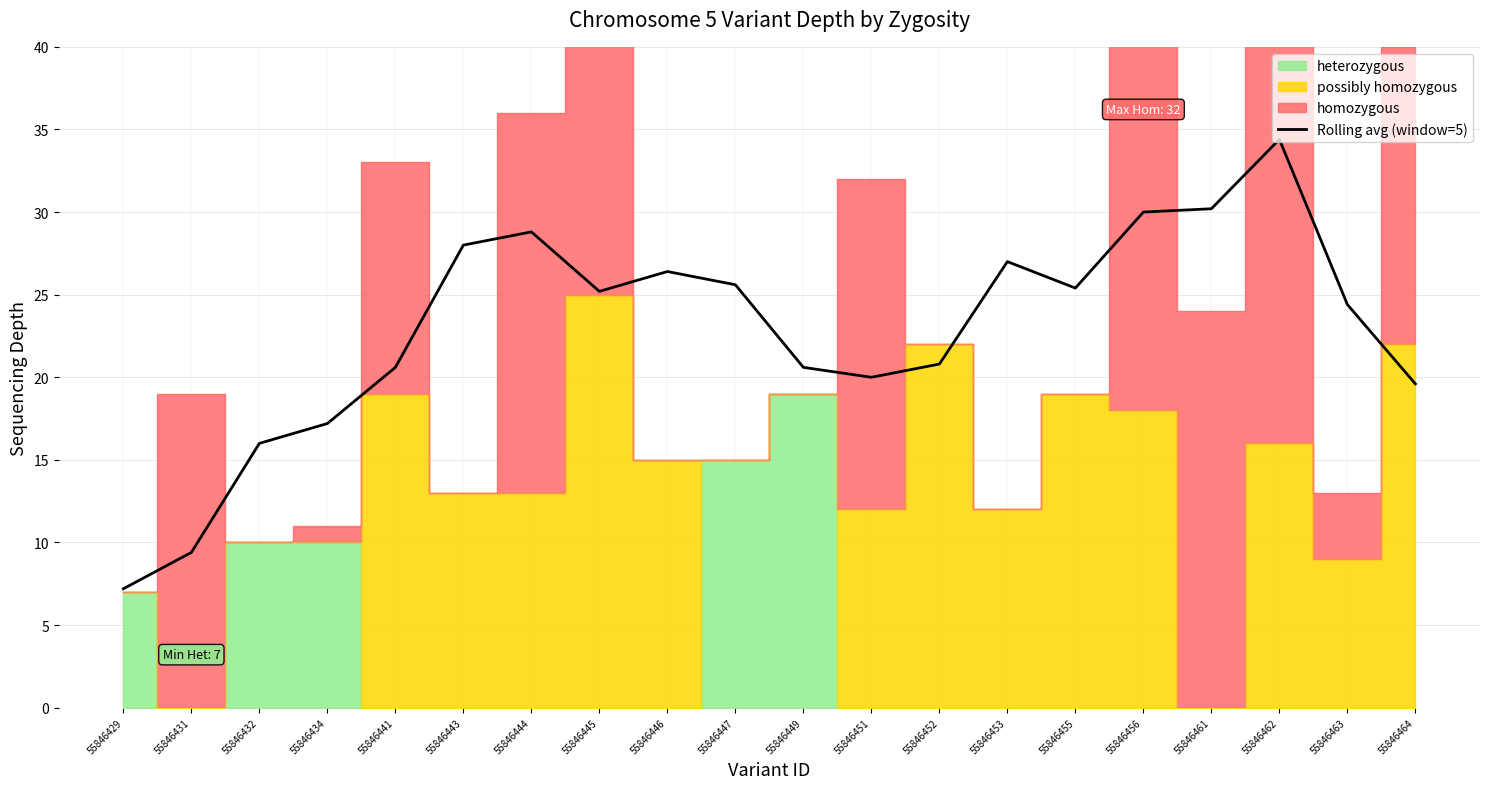

Does the chart display data point markers on the line(s)?

No